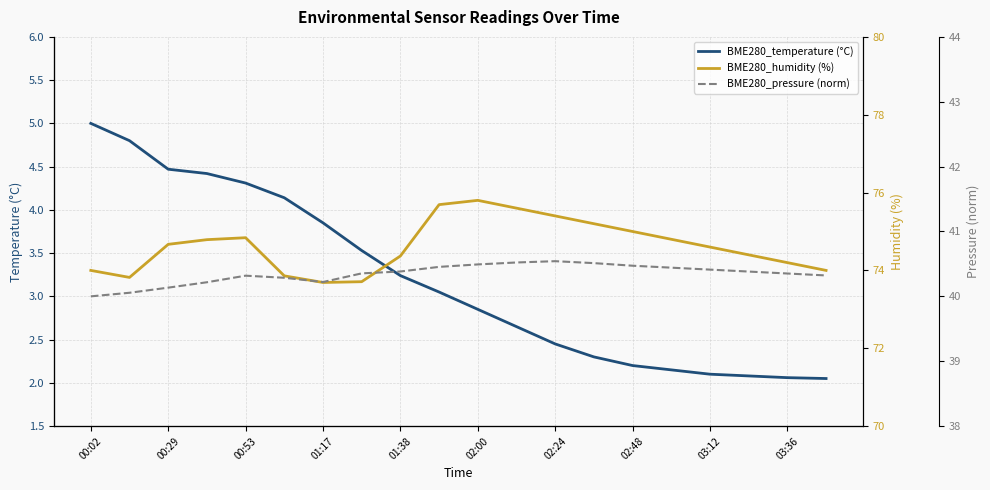

The BME280_humidity (%) series shows 74.0 at 00:02. True or false?

True